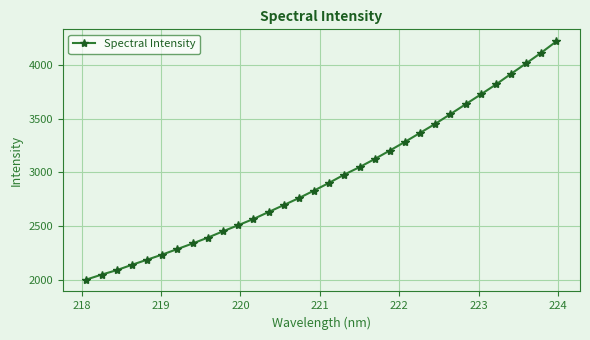

What is the minimum value shown in the chart?

2001.5